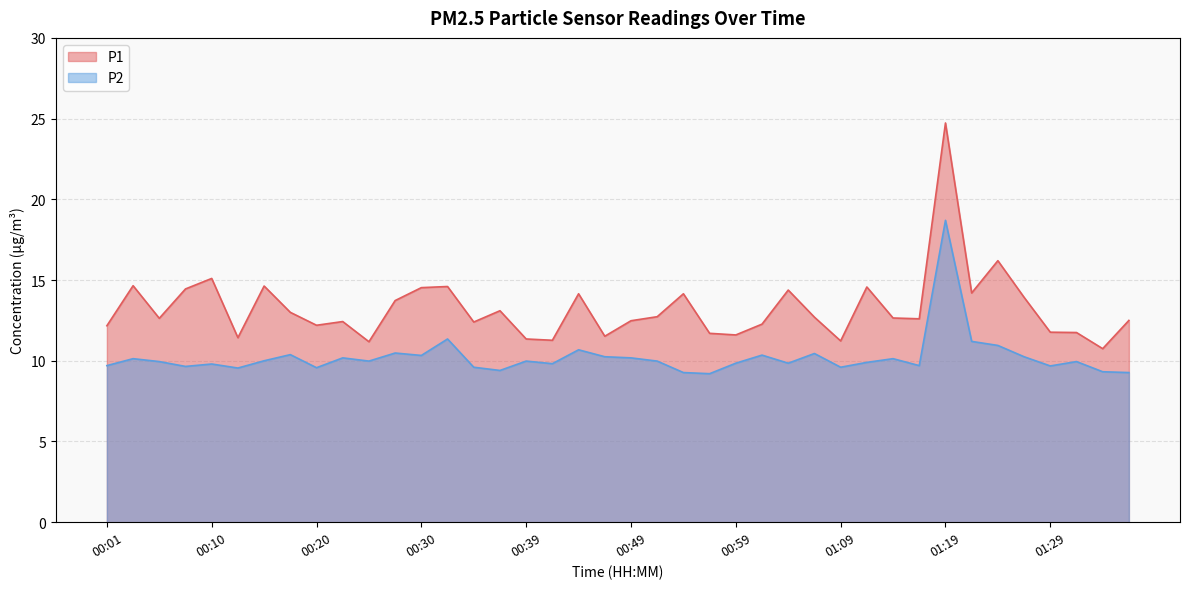

True or false: P1 and P2 intersect in this chart.

False